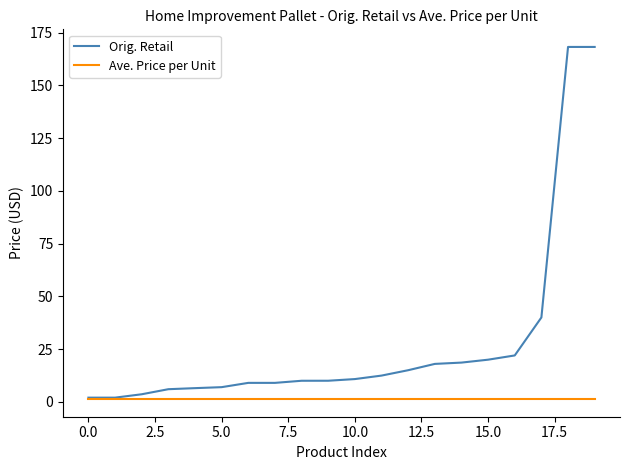

Rank the series by their maximum value, from lowest to highest.

Ave. Price per Unit, Orig. Retail